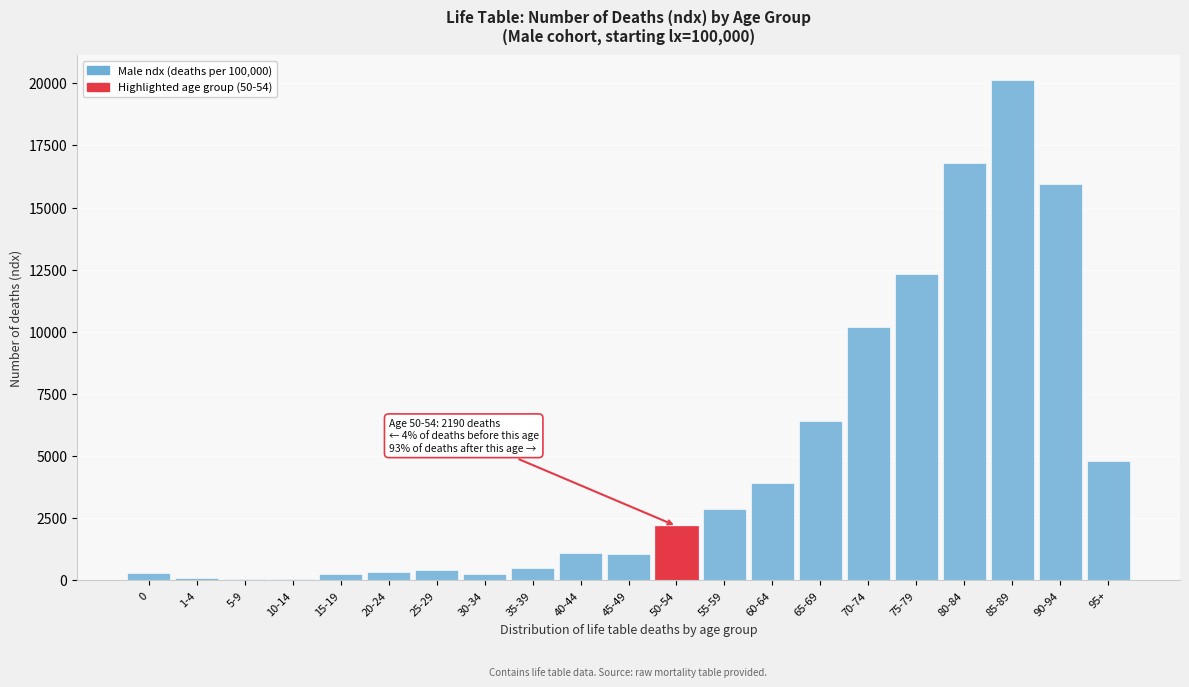

What is the sum of all values?

100000